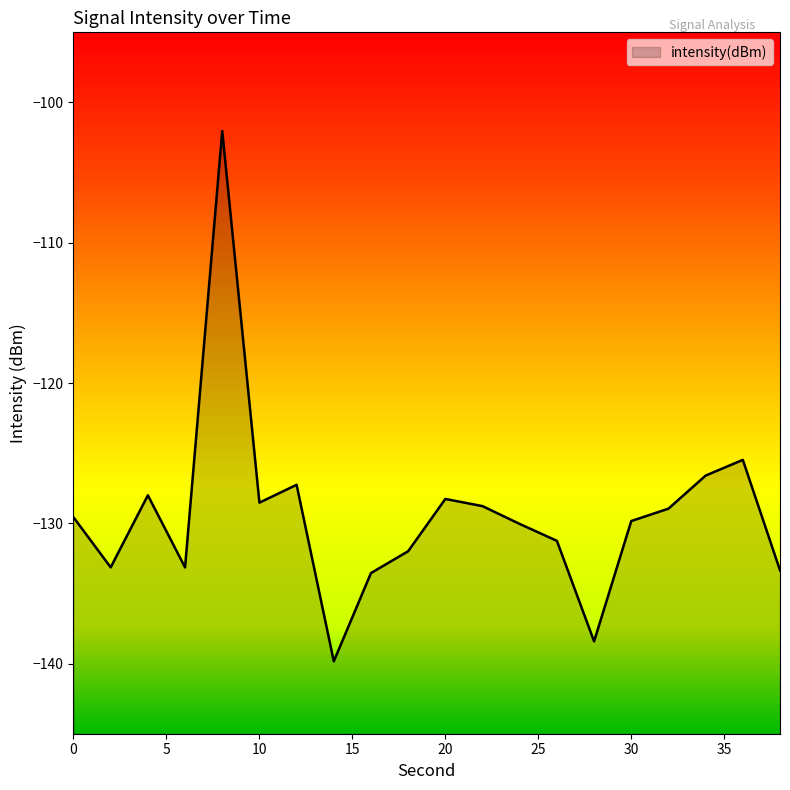

What is the difference between the second highest and second lowest values?

12.9